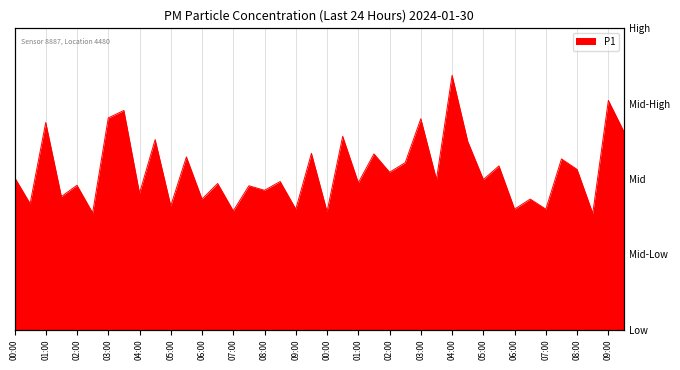

At which category does the data reach its first local peak?

01:00